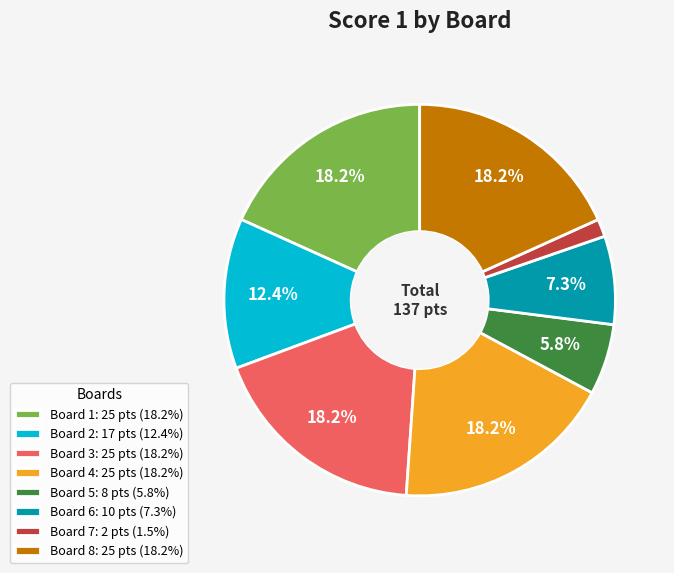

Between Board 7 and Board 8, which is larger?

Board 8